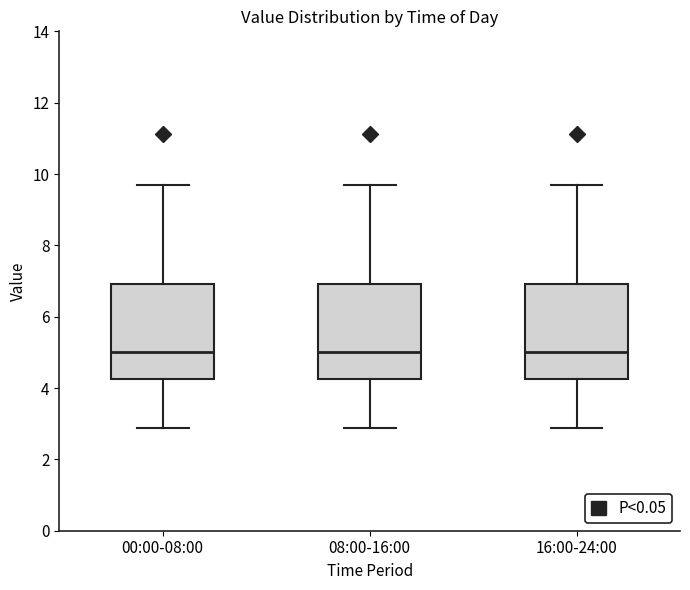

Reading left to right, read every box against the y-axis: the position of its median line, the range the box covers, and the ends of its whiskers. The values are not printed on the chart, so give them approximately, as read against the axis.

00:00-08:00: median 5.0, box 4.2 to 7.0, whiskers 2.8 to 9.8
08:00-16:00: median 5.0, box 4.2 to 7.0, whiskers 2.8 to 9.8
16:00-24:00: median 5.0, box 4.2 to 7.0, whiskers 2.8 to 9.8